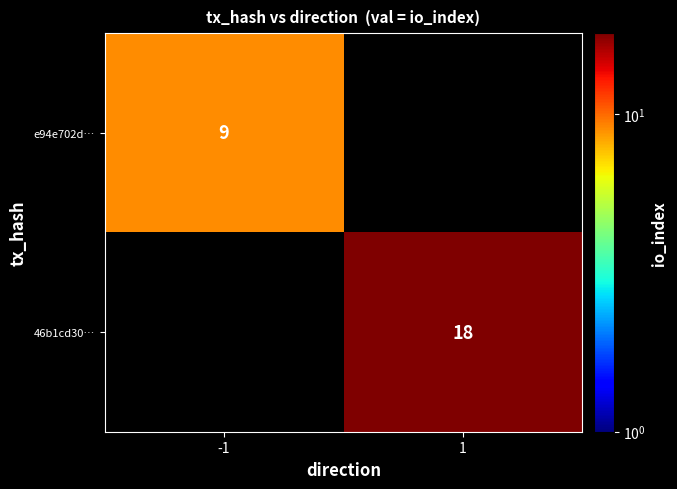

Is it true that 46b1cd30… equals 18 at 1?

True